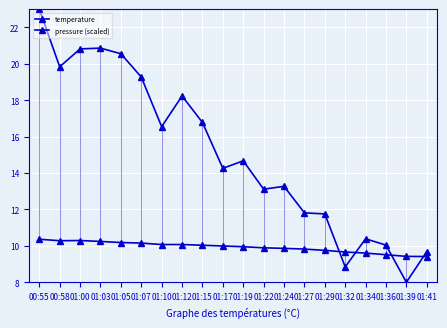

What is the greatest value displayed?

23.0